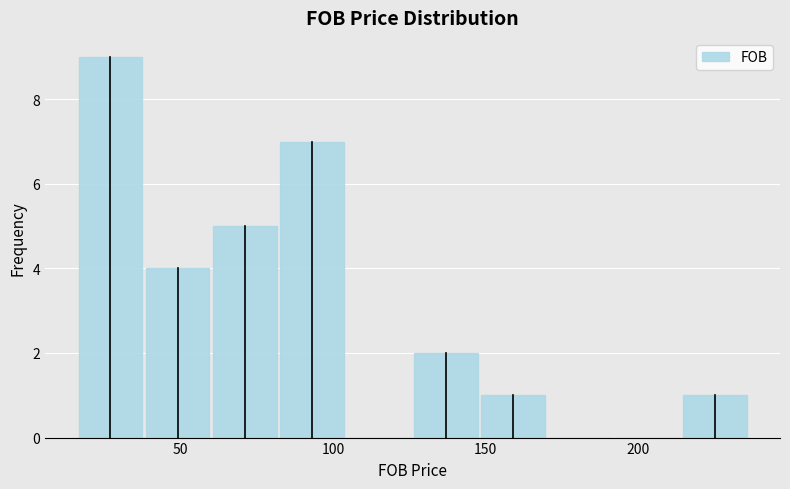

How tall is the bar that spans 126 to 148 on the x-axis? Neither the bar edges nor the heights are printed on the chart, so give them approximately, as read against the axes.

2